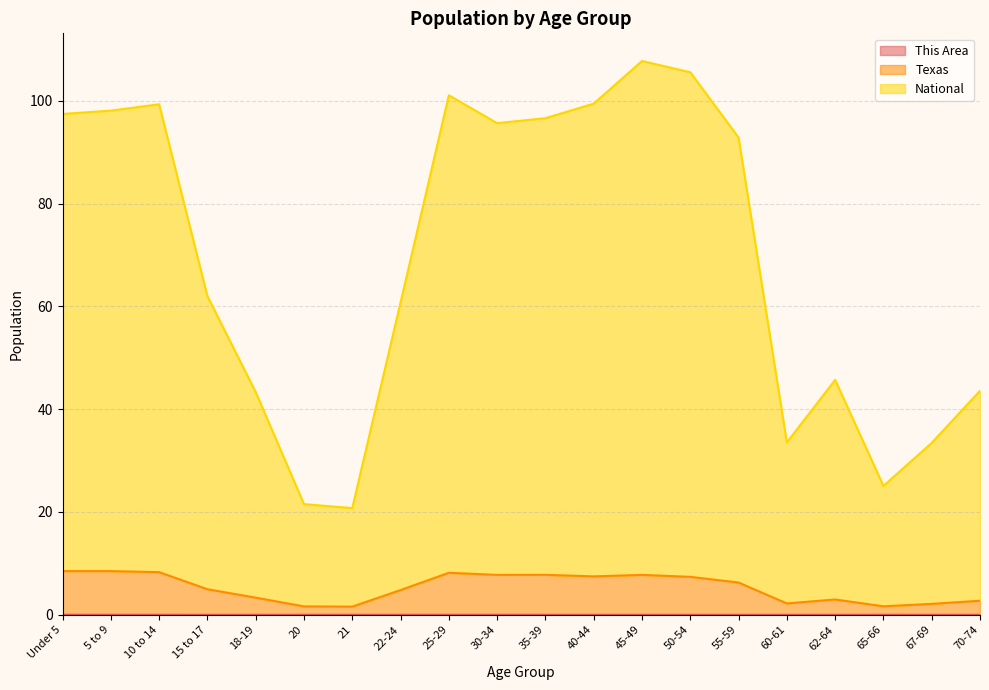

What are all the series names shown in the legend?

This Area, Texas, National